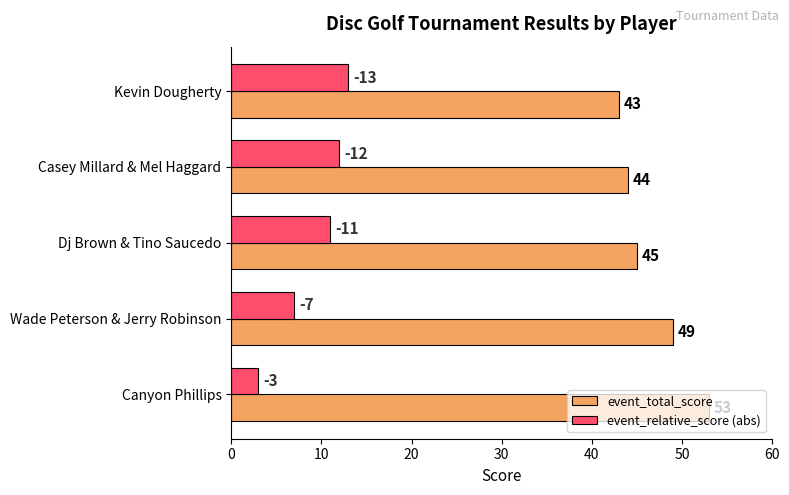

What is the approximate value of event_total_score at Canyon Phillips?

53